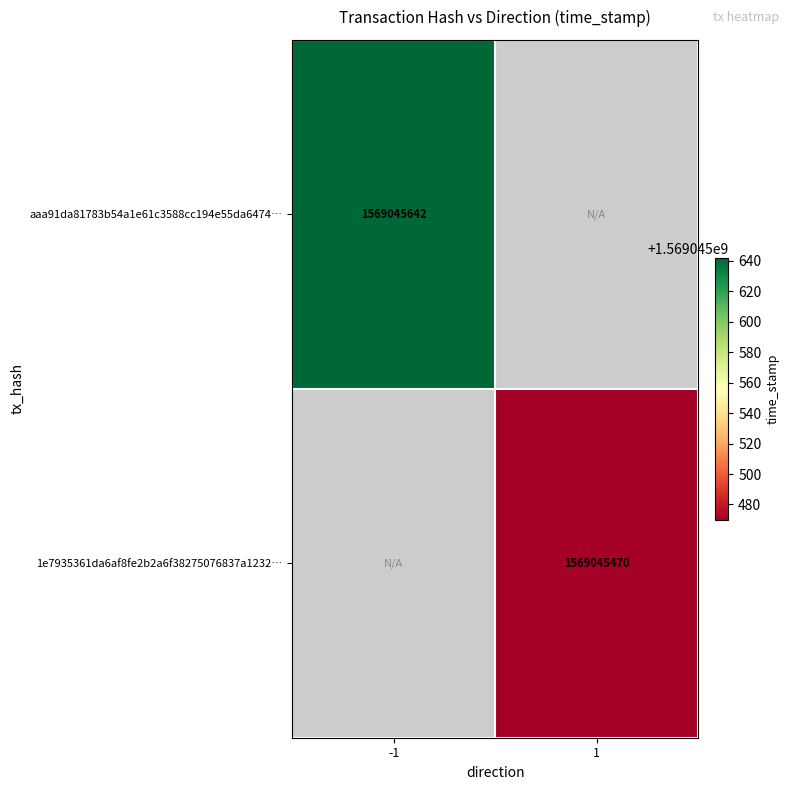

Reading left to right, extract all data points from this chart.

aaa91da81783b54a1e61c3588cc194e55da6474: 1569045642	0
1e7935361da6af8fe2b2a6f38275076837a1232: 0	1569045470